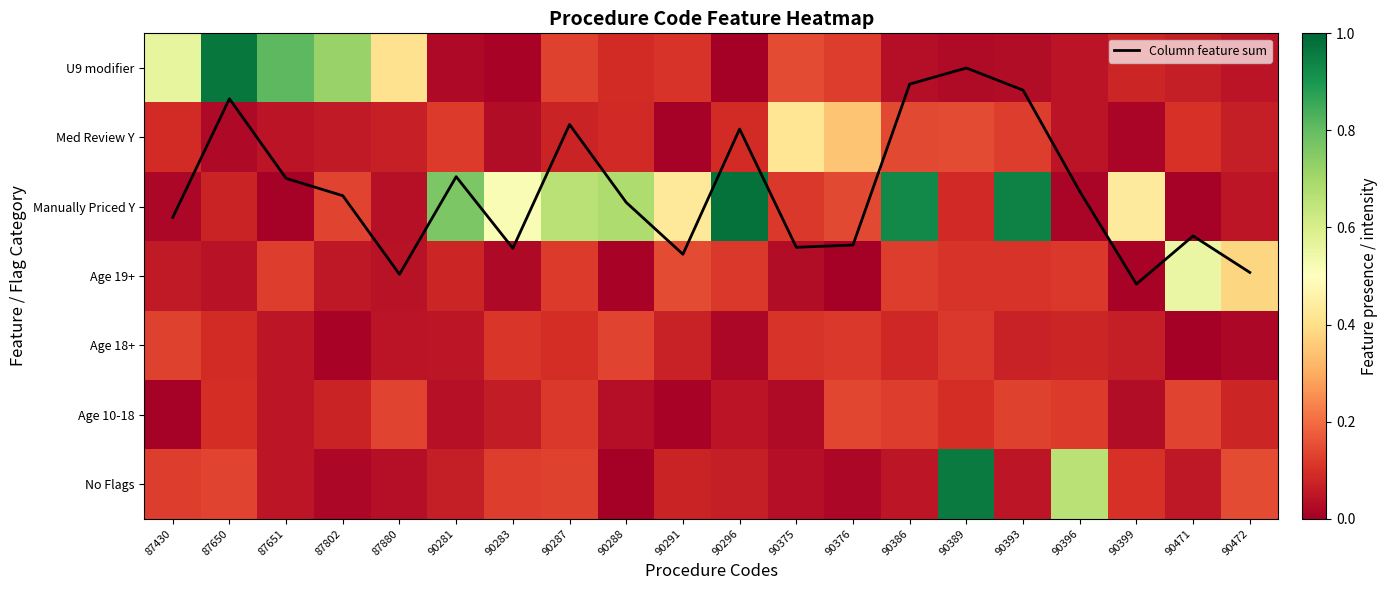

Which series has the largest total across all categories?

Column feature sum